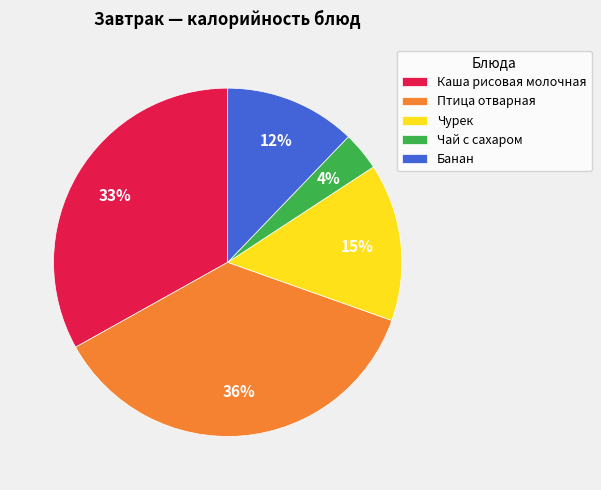

To the nearest percent, what is the combined percentage of Чурек and Каша рисовая молочная?

48%